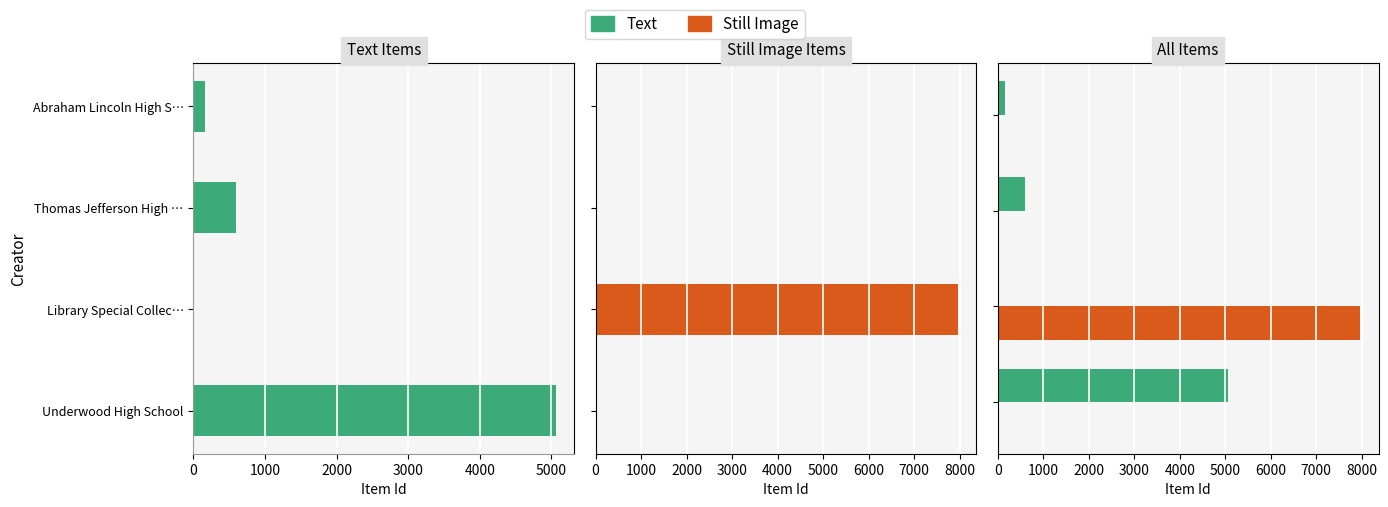

Which series has the largest total across all categories?

Still Image